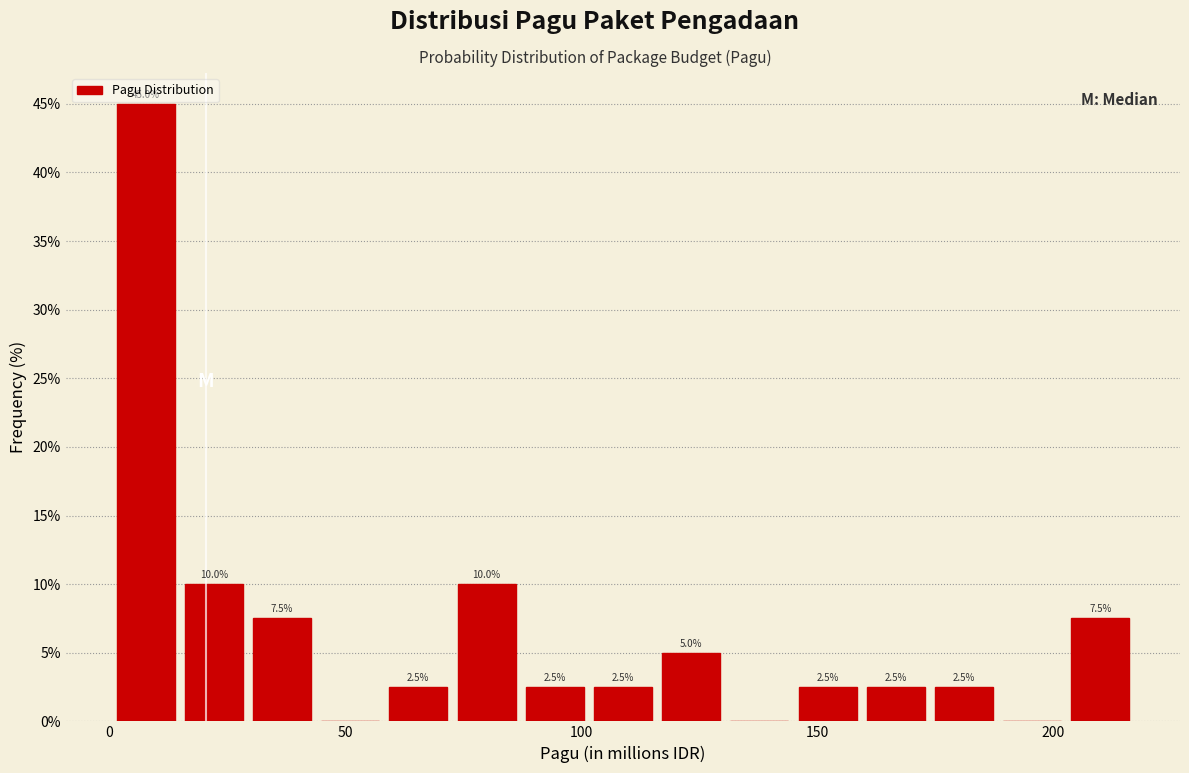

Around what value on the x-axis is the tallest bar? Give the approximate position of its centre, as read against the axis.

10